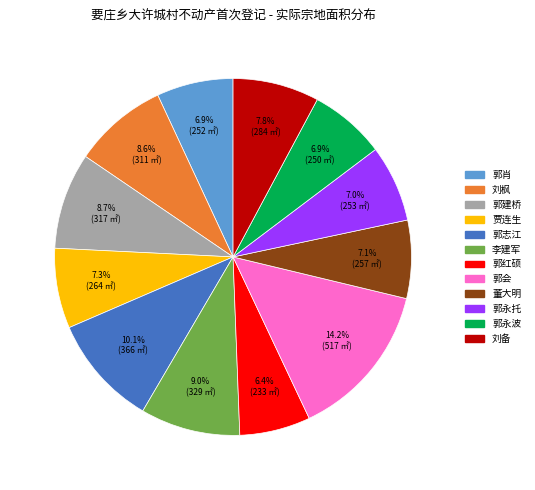

Is there a majority slice in this chart?

No